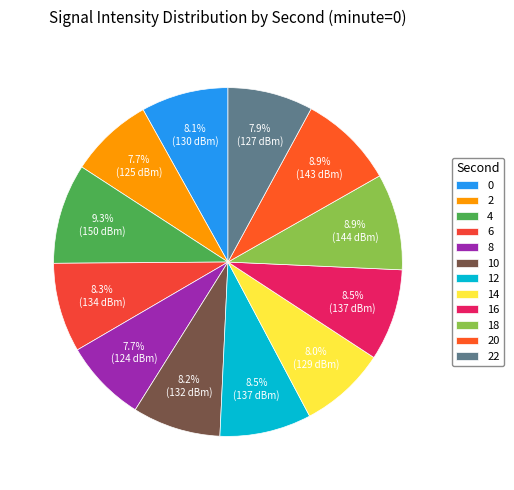

How many segments does this pie chart have?

12